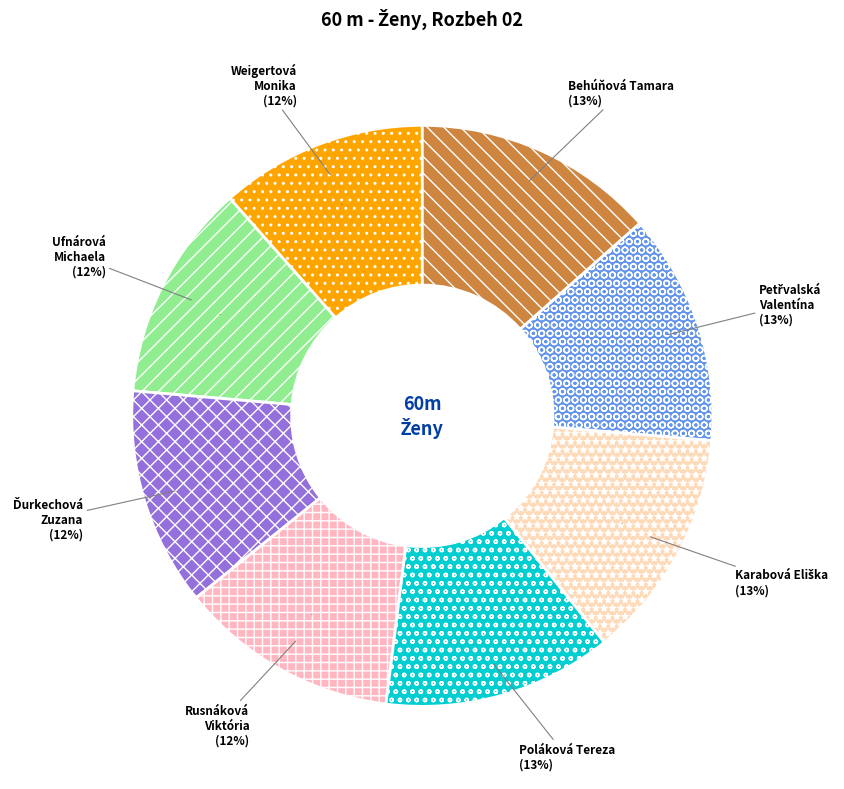

True or false: Weigertová Monika accounts for 17% of the total.

False